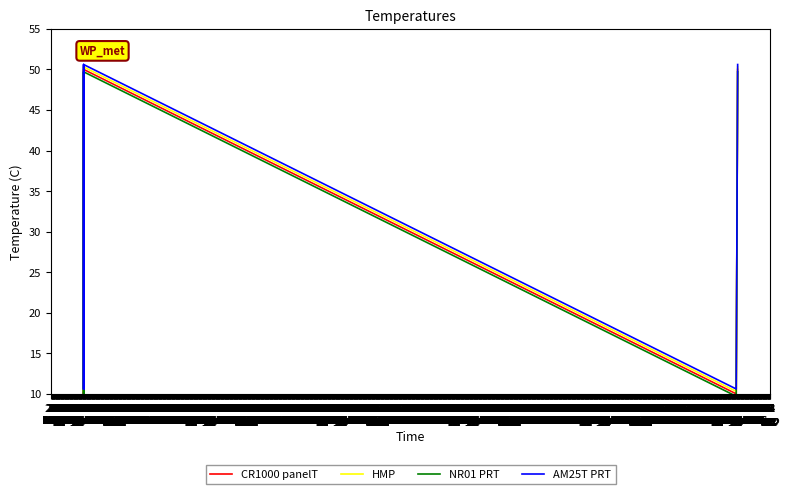

How many data points in NR01 PRT are above 49?

8